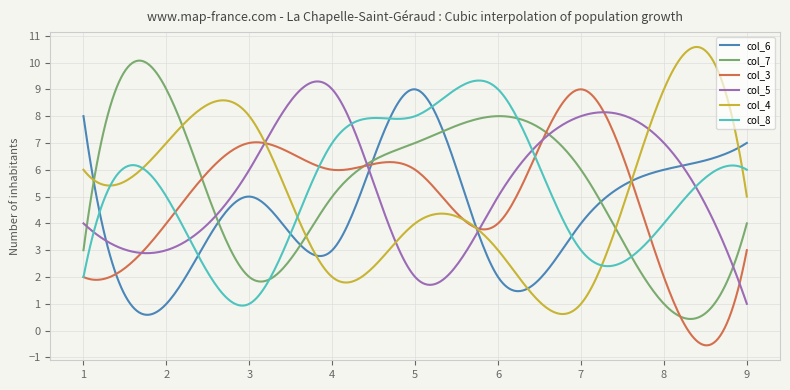

How many times do col_8 and col_6 cross each other?

6